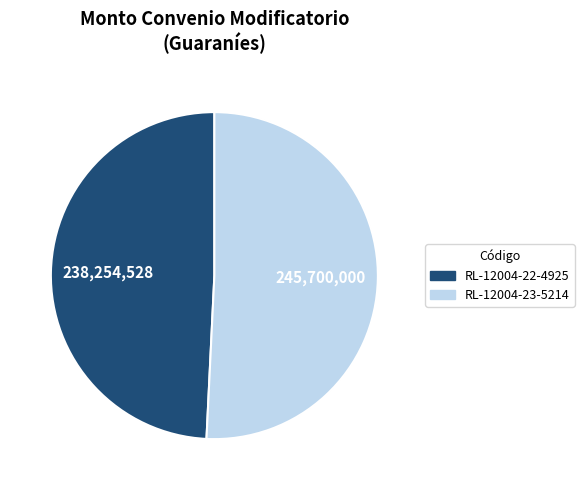

Between RL-12004-22-4925 and RL-12004-23-5214, which is larger?

RL-12004-23-5214